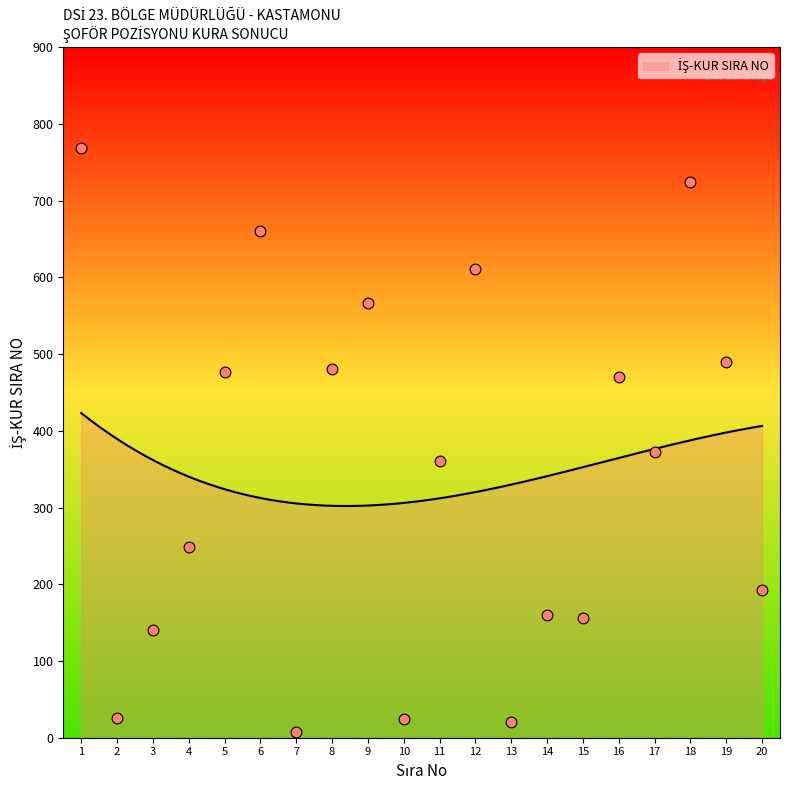

What is the change in value from 11 to 14?

-201